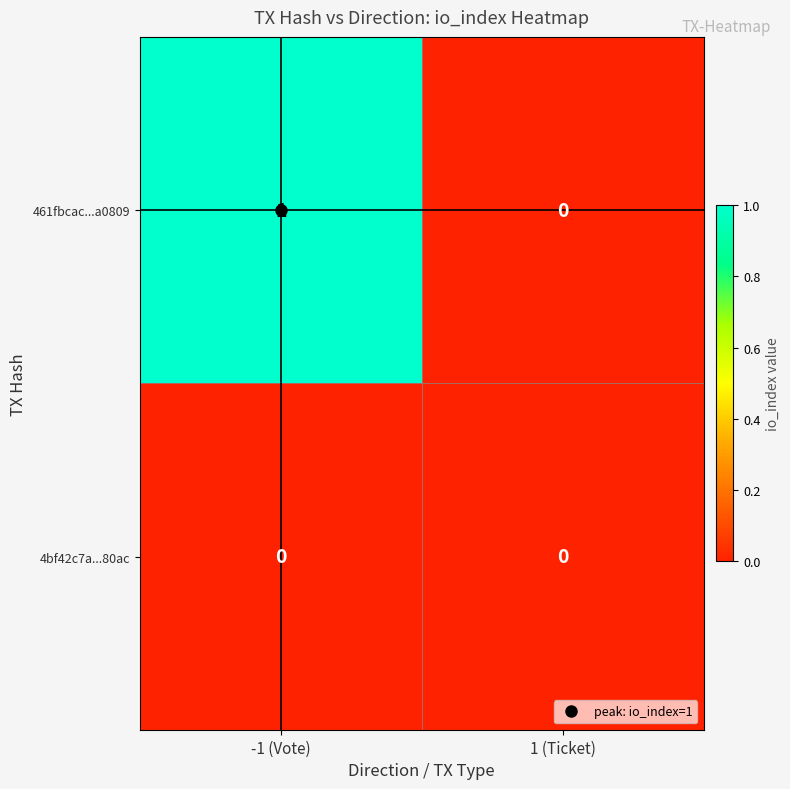

How many values in 461fbcac...a0809 are above zero?

1